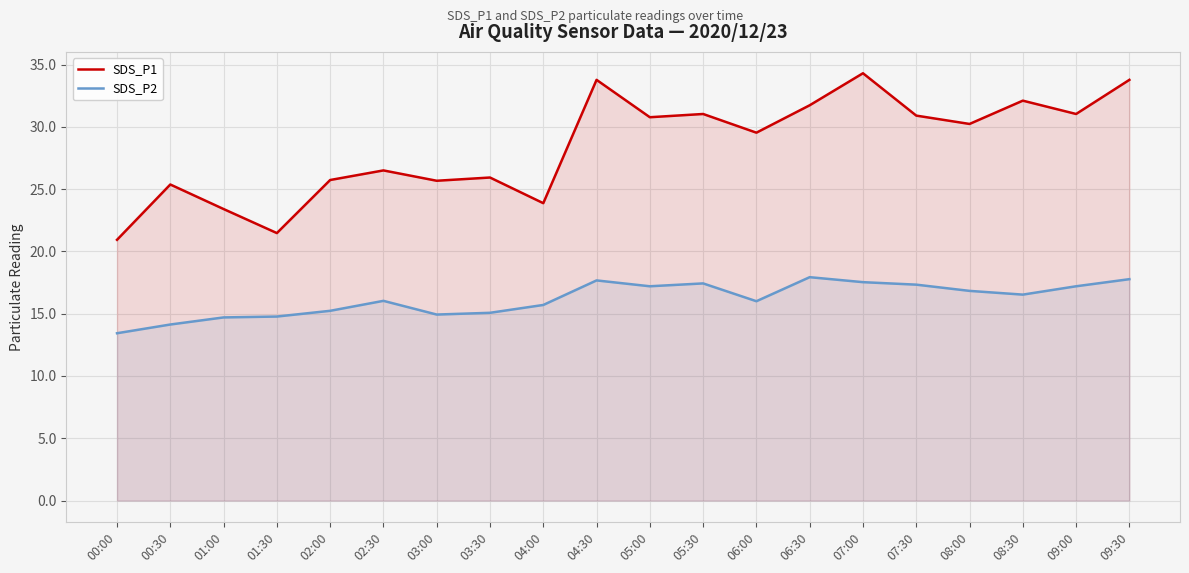

At which label does SDS_P2 reach its minimum?

00:00